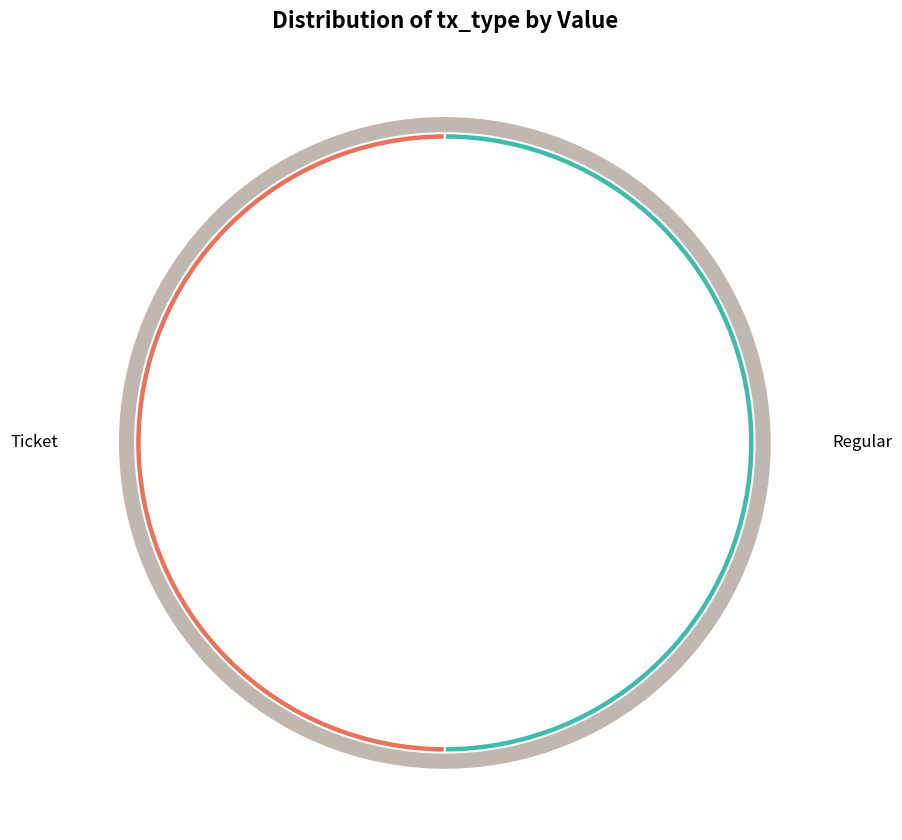

Is there any slice that represents more than half of the pie?

Yes